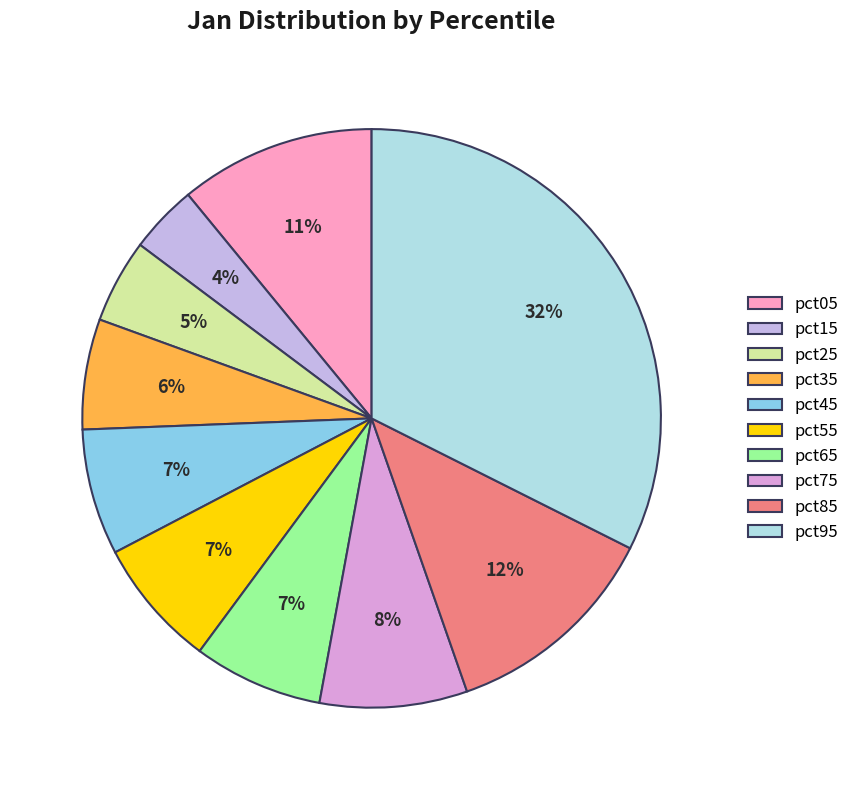

What percentage is the pct95 slice, to the nearest percent?

32%